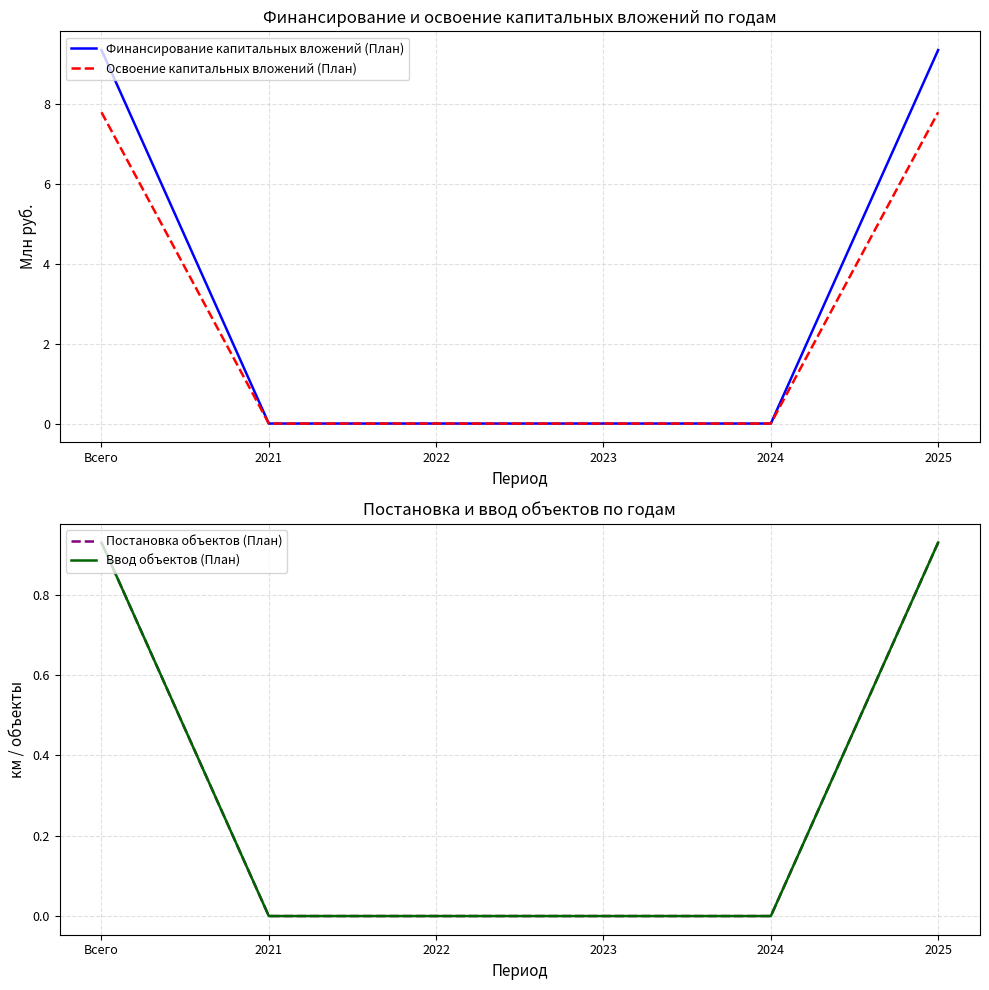

Which category has the lowest value in the Освоение капитальных вложений (План) series?

2021